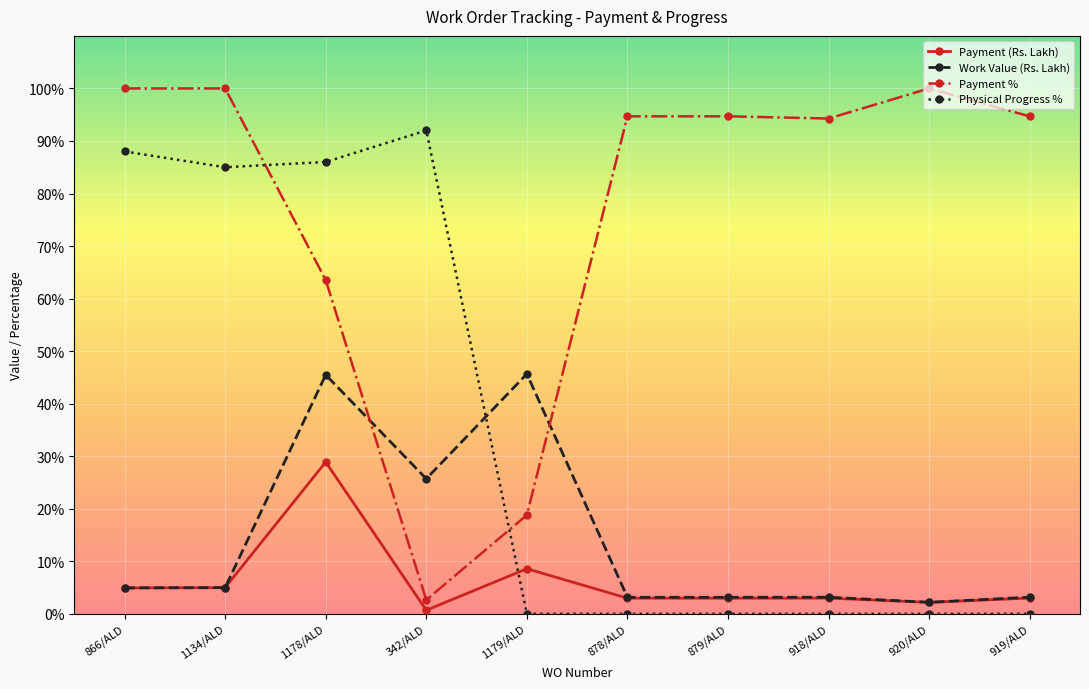

What is the maximum value for Work Value (Rs. Lakh)?

45.7